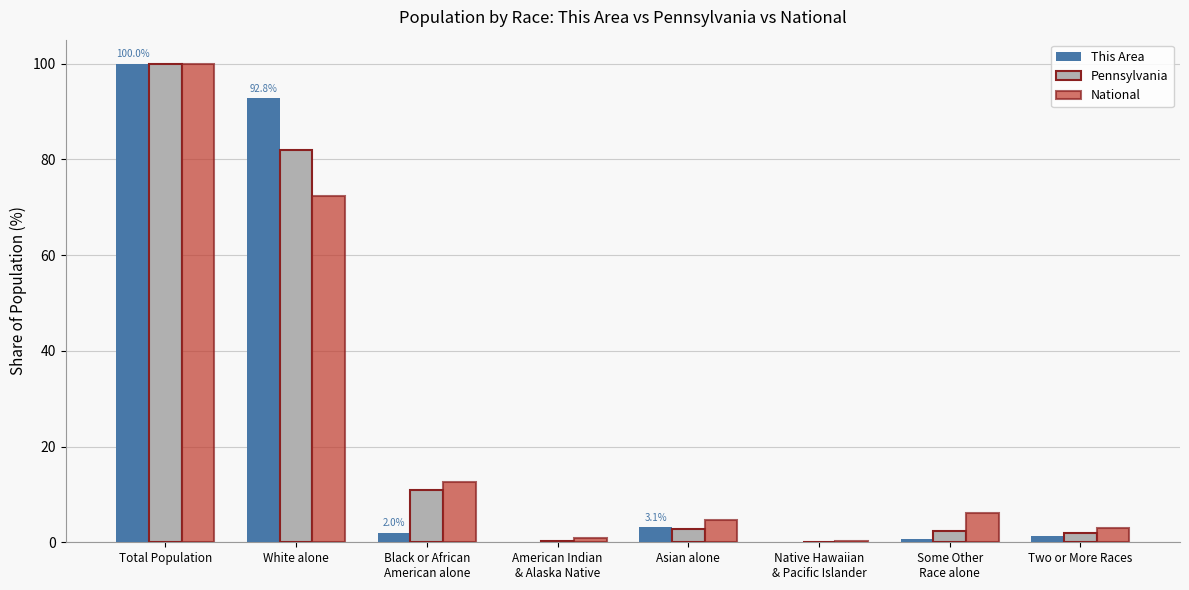

Which series changed the most between White alone and Two or More Races?

This Area